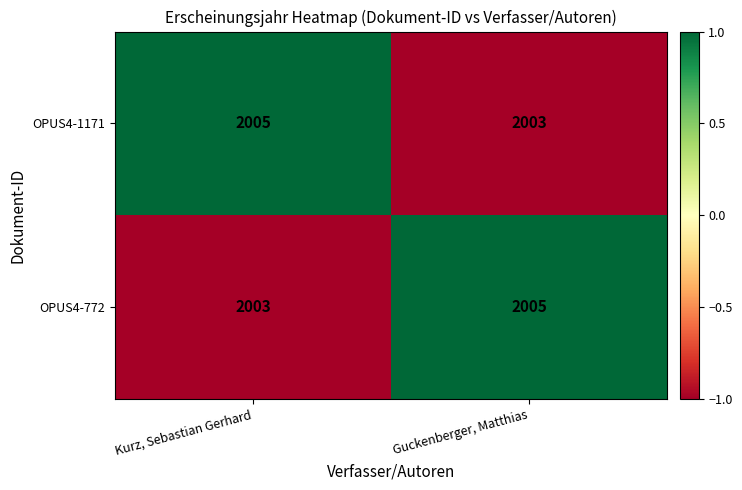

Is it true that OPUS4-772 equals 3546 at Kurz, Sebastian Gerhard?

False